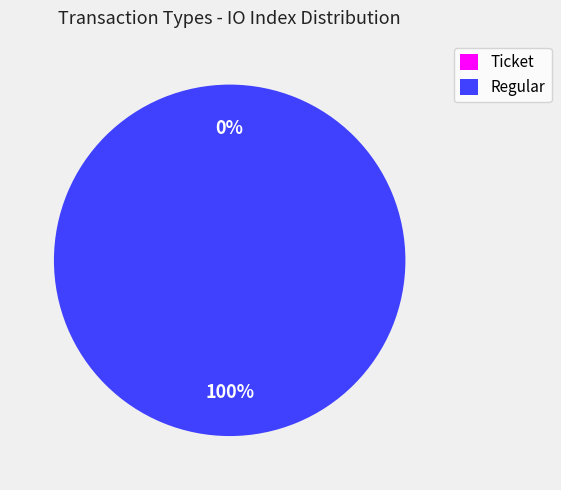

True or false: Ticket accounts for 7% of the total.

False